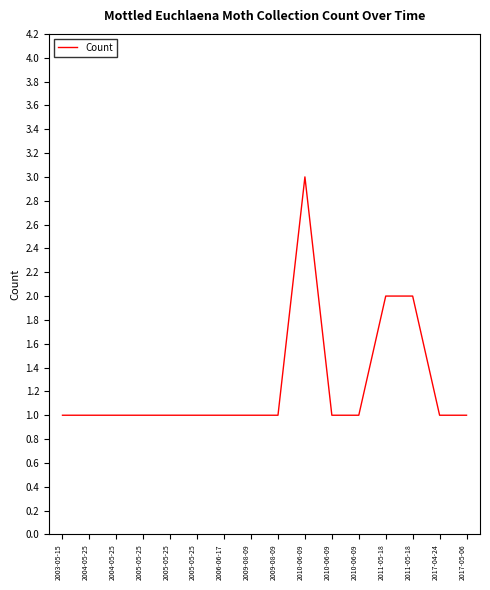

What value does the data have at 2017-04-24?

1